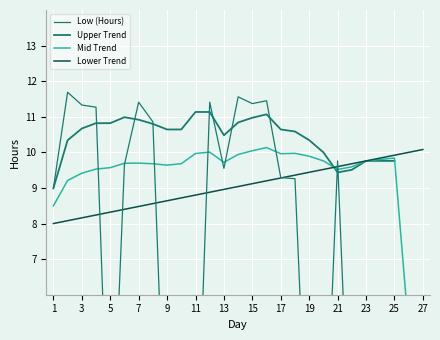

How many positive values does the Low (Hours) series have?

15